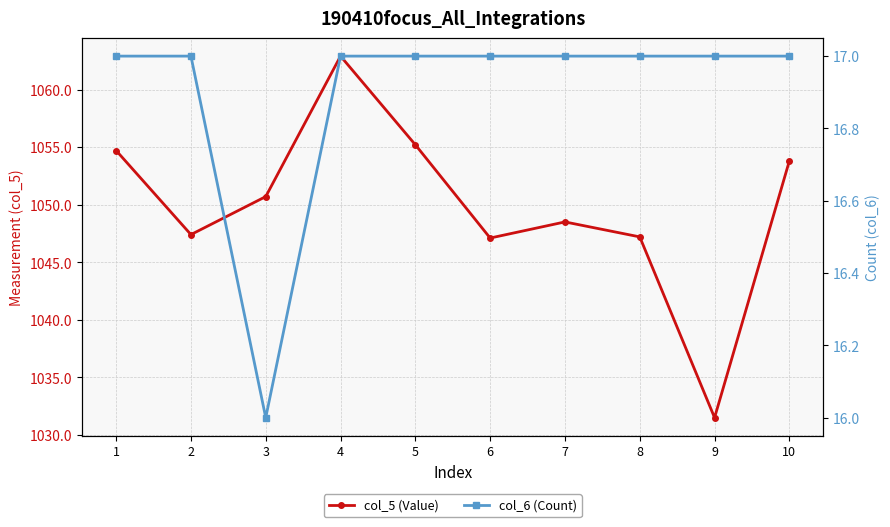

True or false: col_6 (Count) and col_5 (Value) intersect in this chart.

False